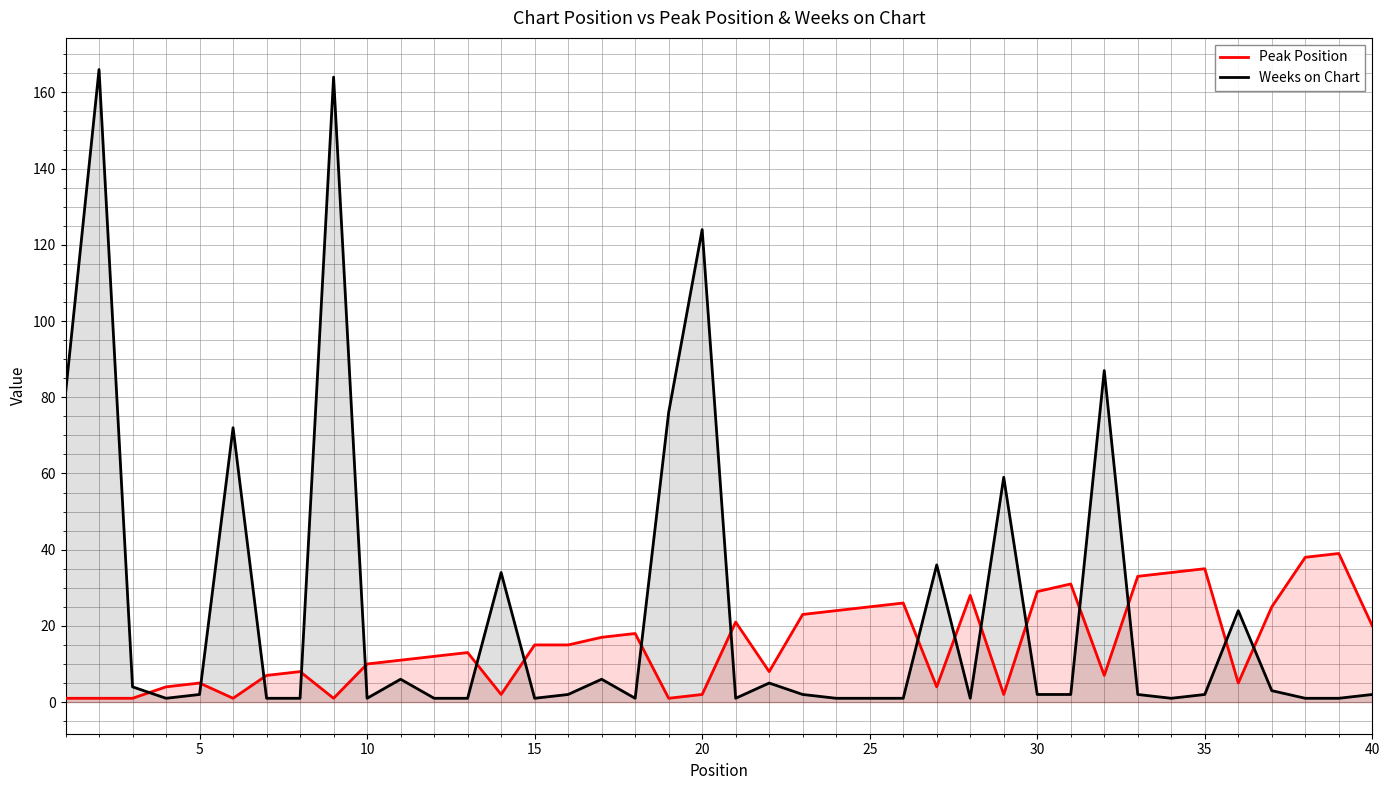

What is the difference between the maximum and minimum values in the Weeks on Chart series?

165